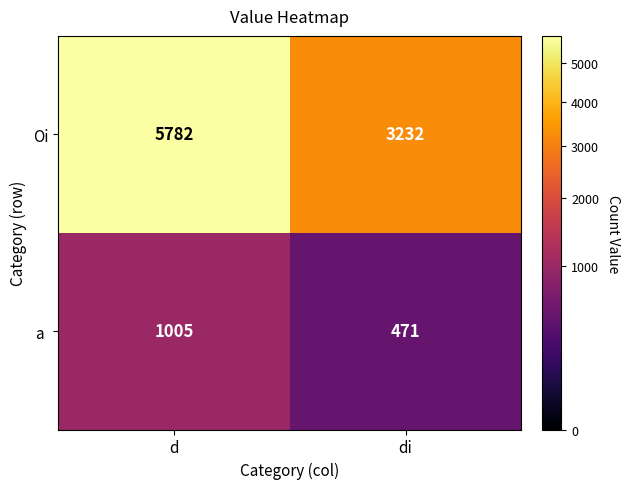

At which category is the sum across all series the highest?

d